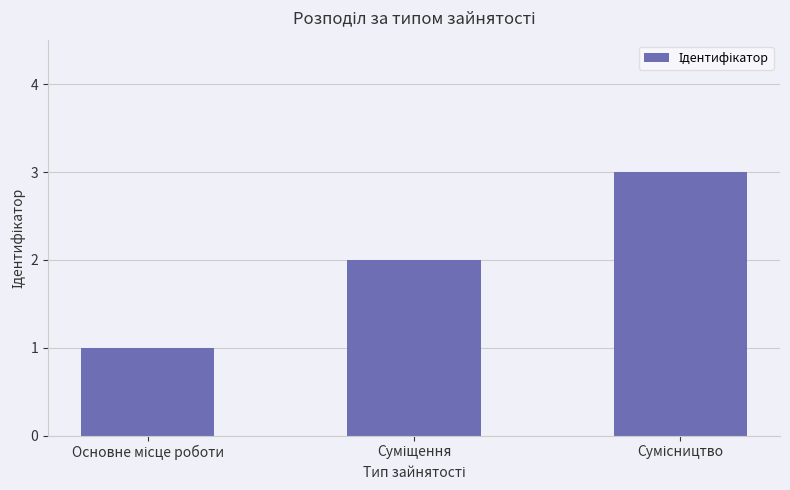

What is the maximum value shown in the chart?

3